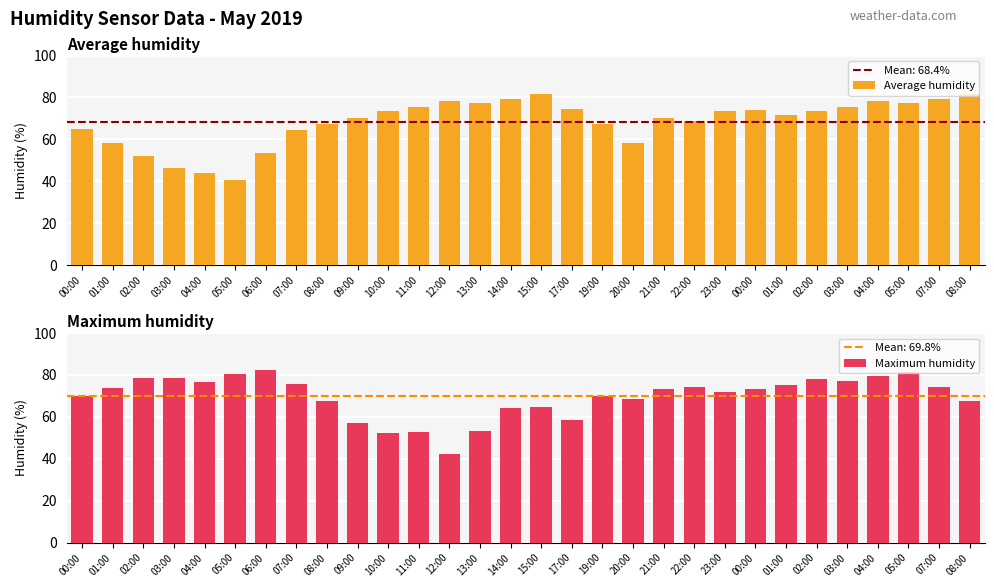

What are all the series names shown in the legend?

Average humidity, Maximum humidity